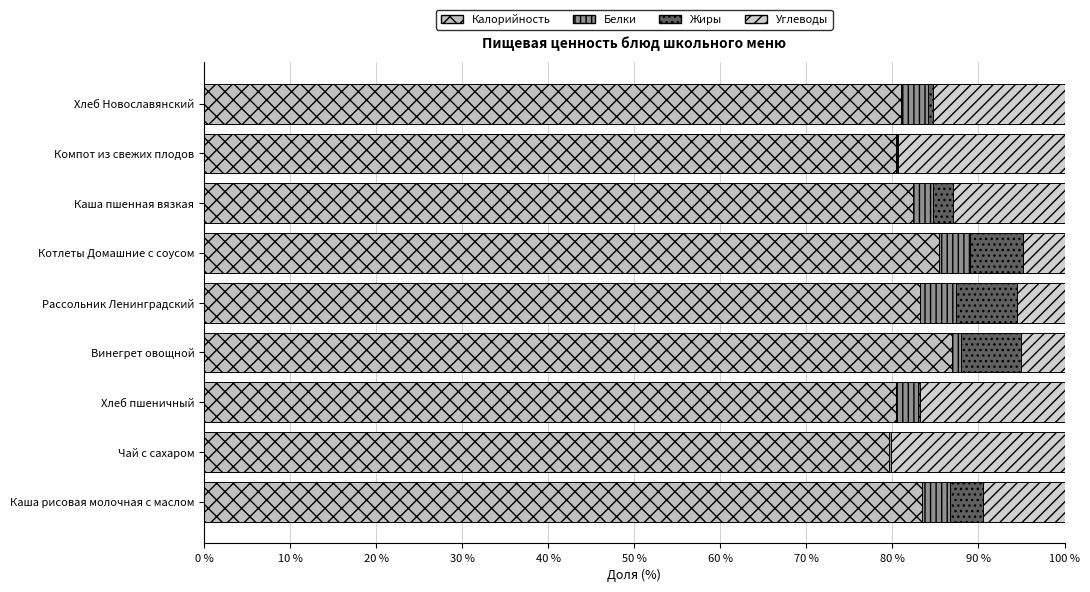

What is the difference between the maximum and minimum values in the Жиры series?

7.1